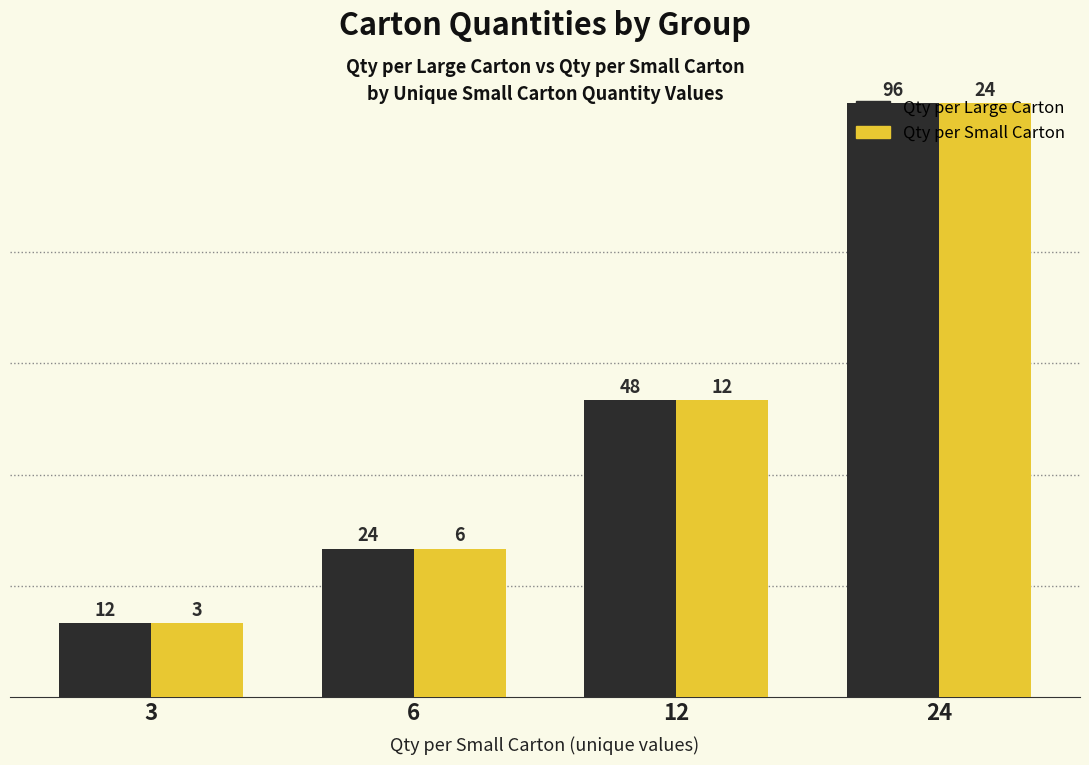

Is it true that Qty per Small Carton equals 6.7 at 3?

True